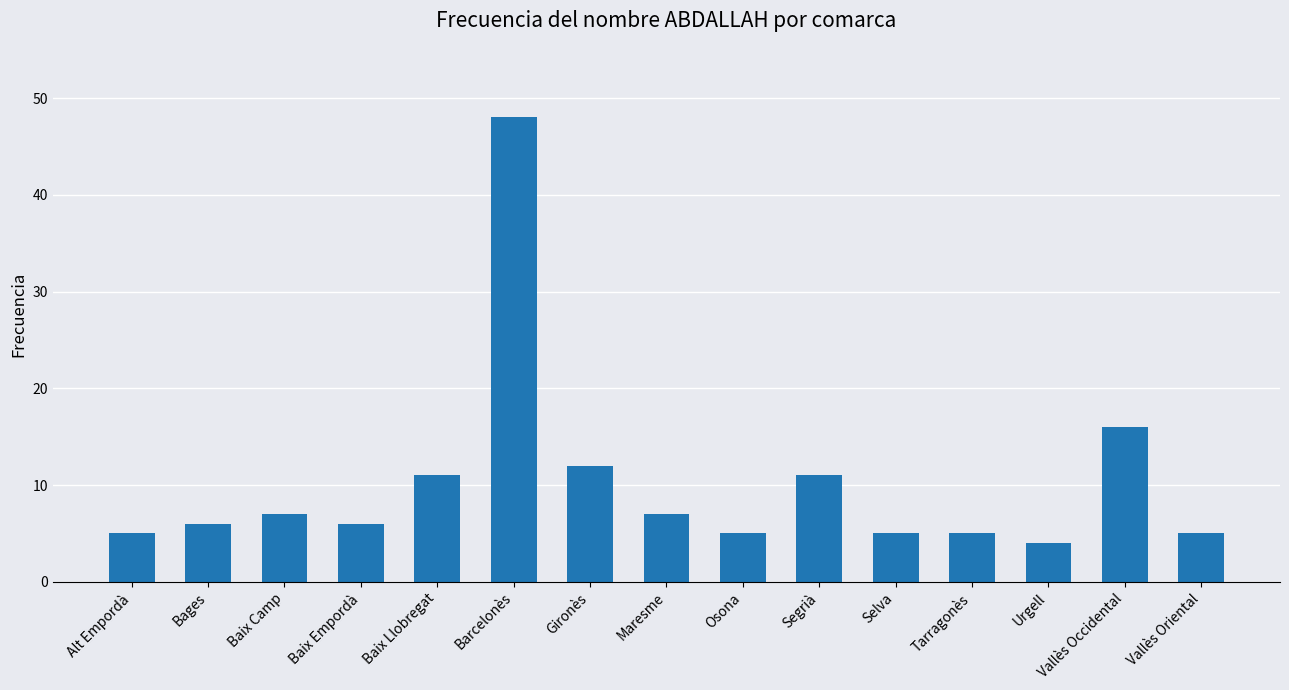

What is the minimum value shown in the chart?

4